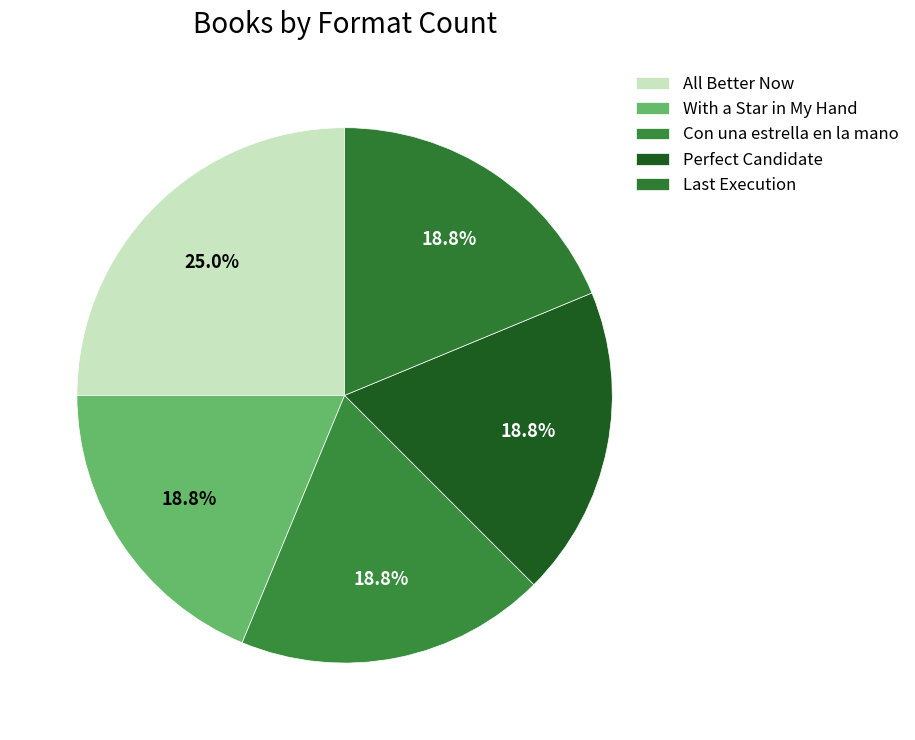

How many slices are in this pie chart?

5